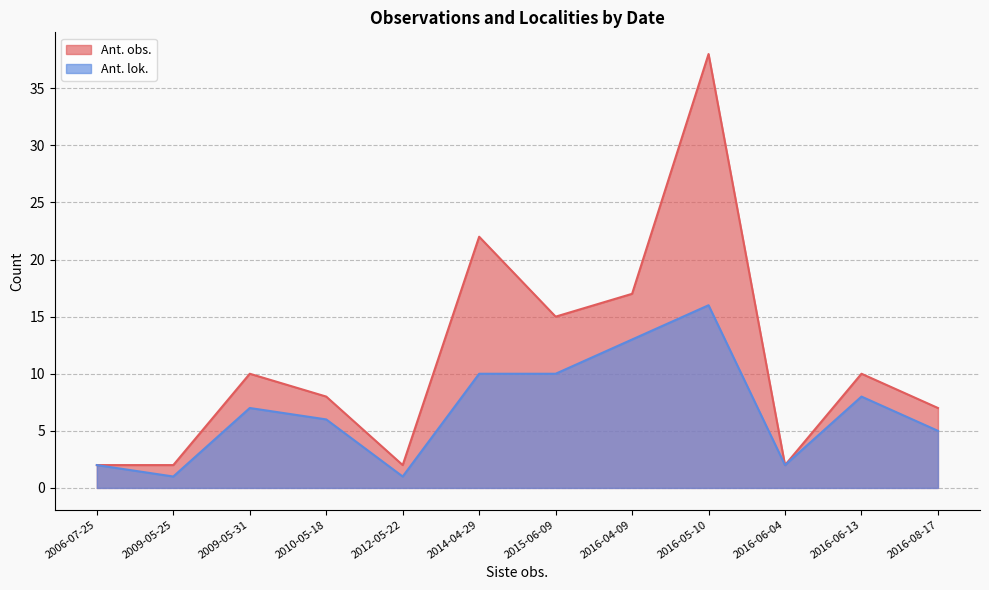

What is the value of the Ant. obs. point at the 7th from the left?

15